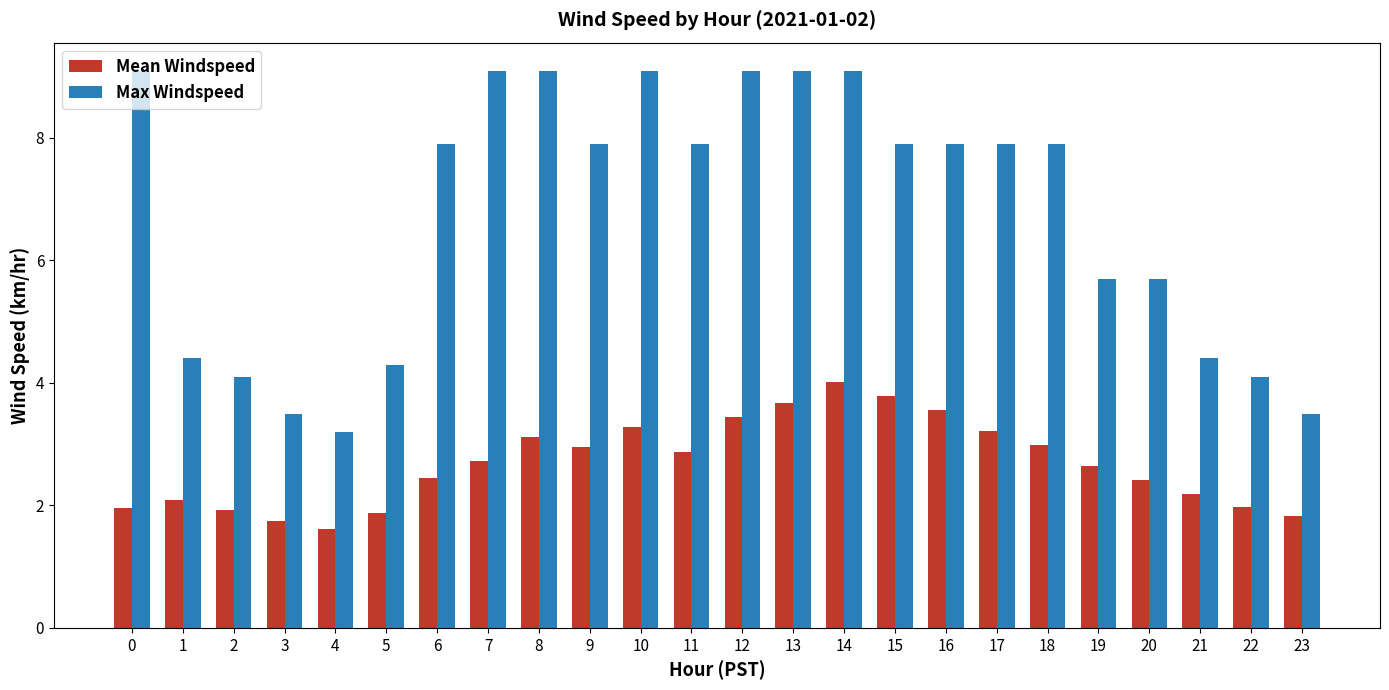

What is the difference between the maximum and minimum values in the Max Windspeed series?

5.9